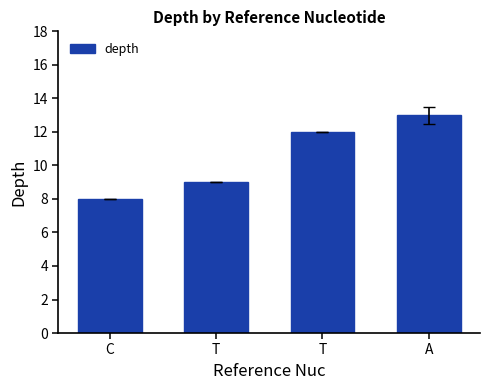

Reading left to right, transcribe all the data shown in this chart.

8	9	12	13